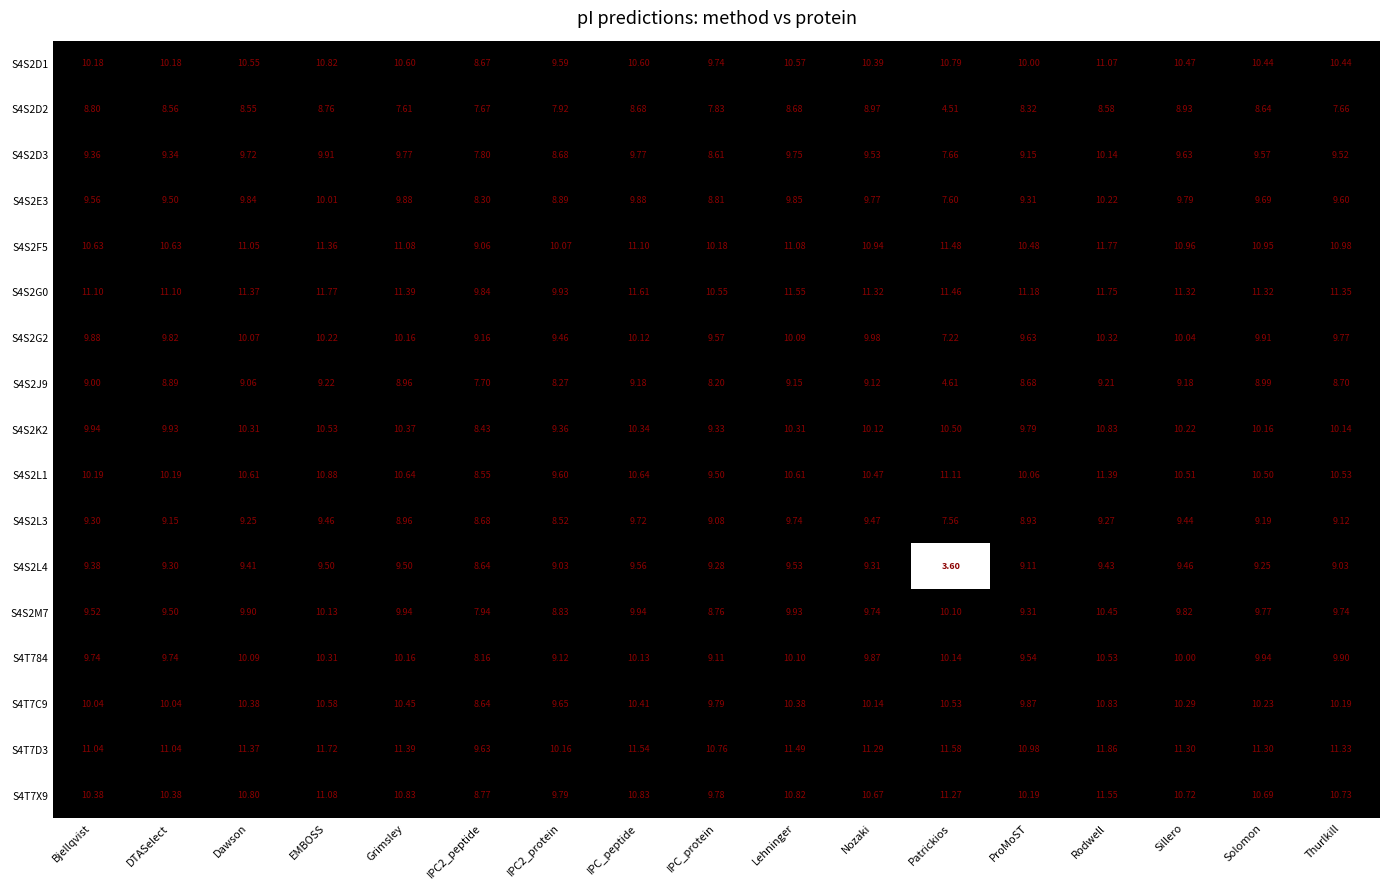

What is the minimum value shown in the chart?

3.6